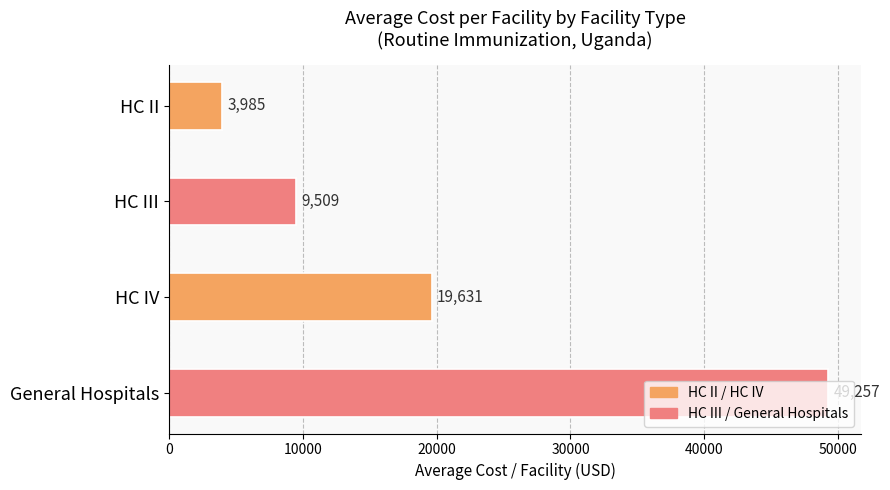

Does the chart contain stacked bars?

No